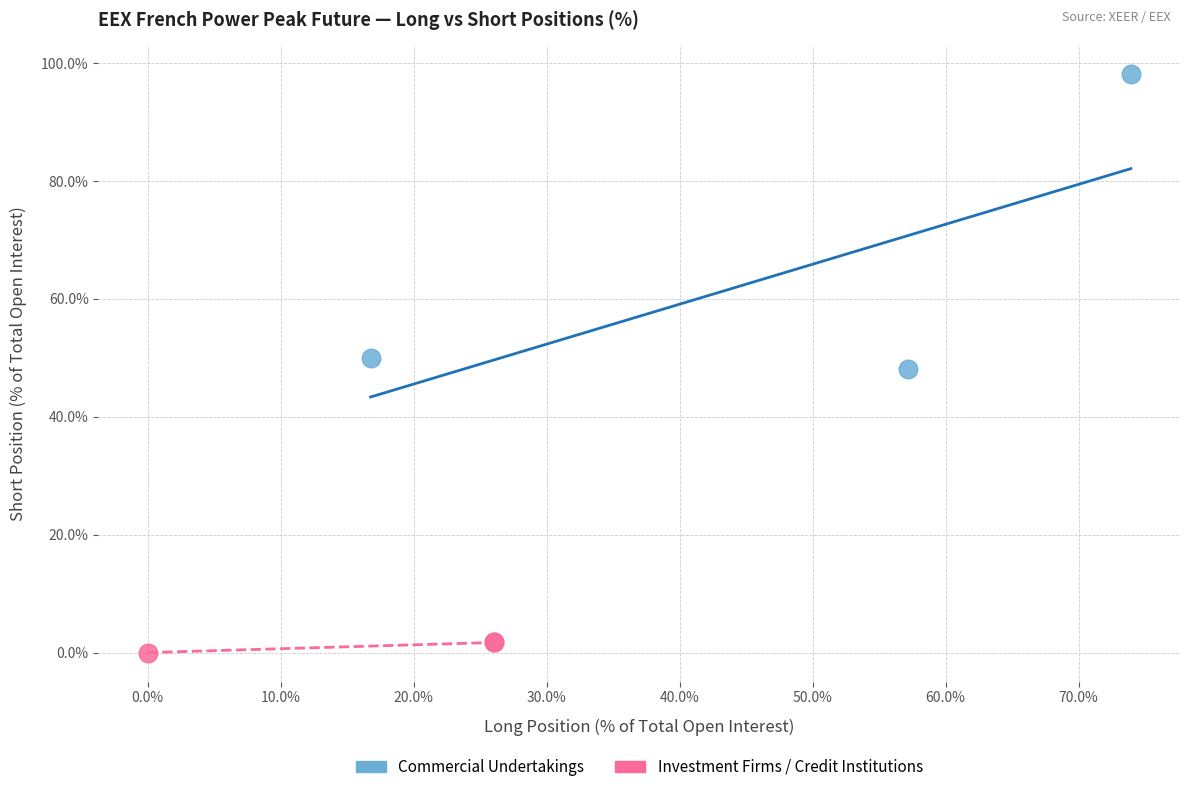

Which series has the largest Y range (max minus min)?

Commercial Undertakings